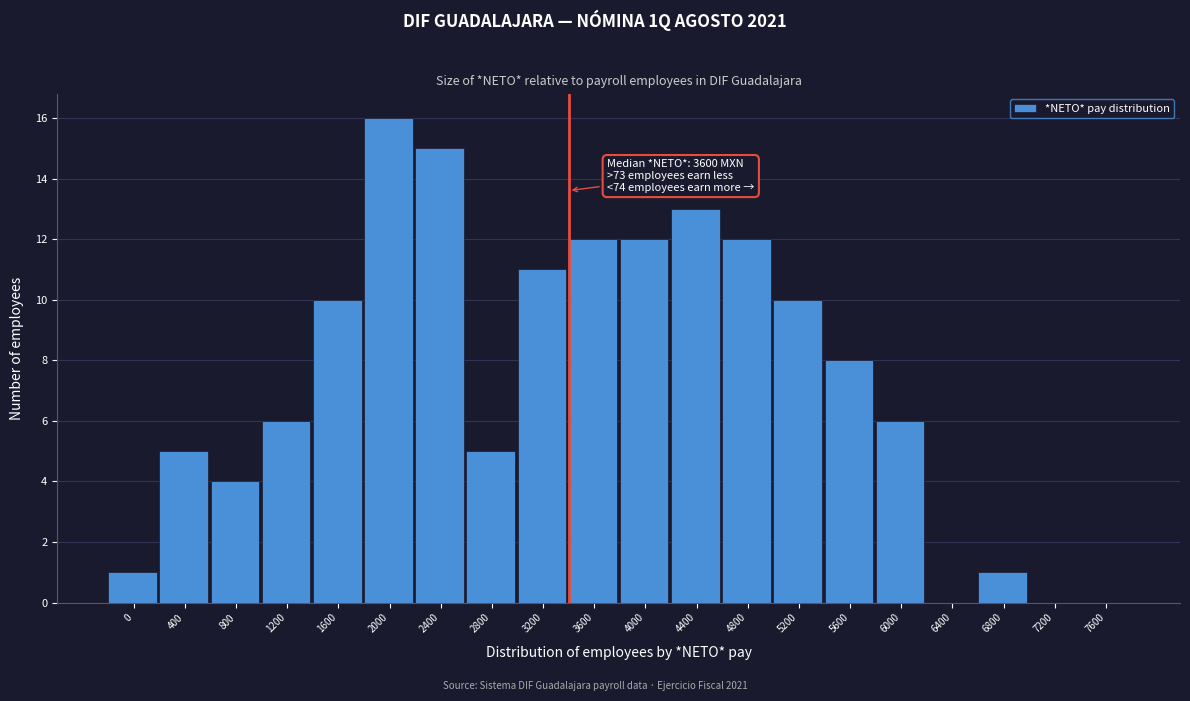

Reading left to right, extract all data points from this chart.

0=1	400=5	800=4	1200=6	1600=10	2000=16	2400=15	2800=5	3200=11	3600=12	4000=12	4400=13	4800=12	5200=10	5600=8	6000=6	6400=0	6800=1	7200=0	7600=0